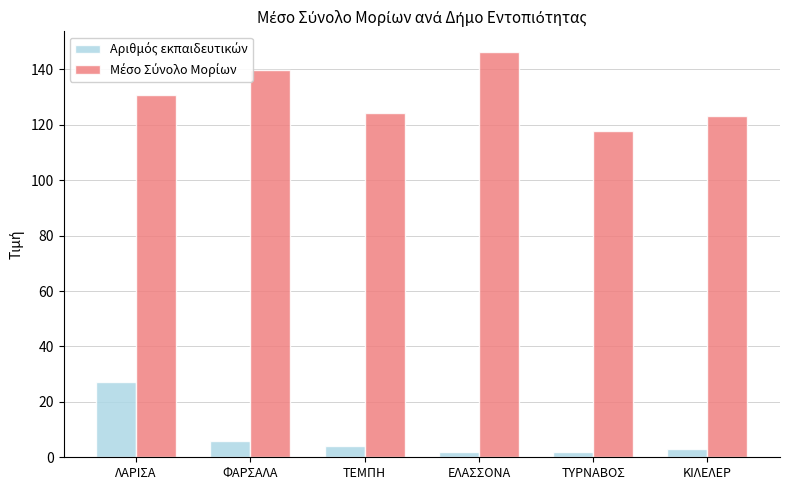

What is the greatest value displayed?

146.4